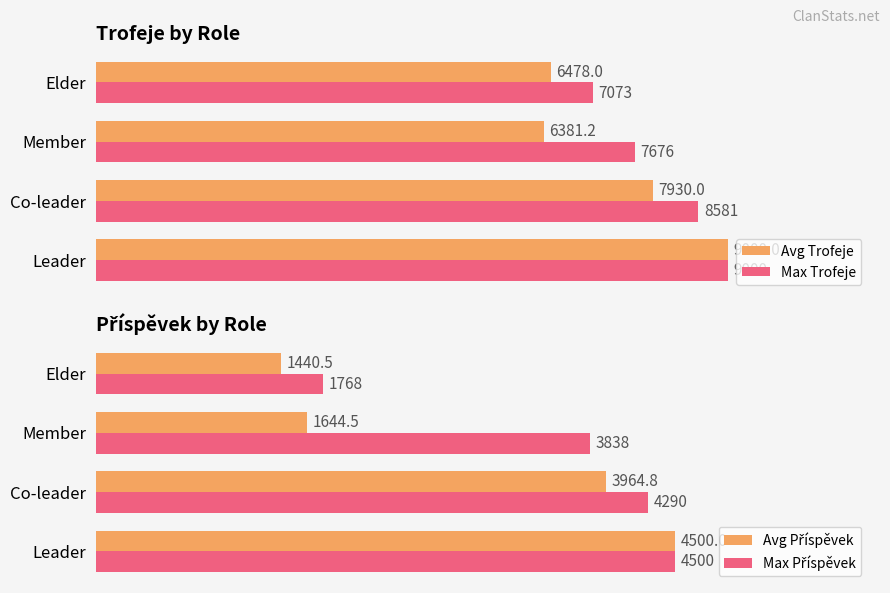

Where is Max Trofeje nearest to the value 8036?

Member